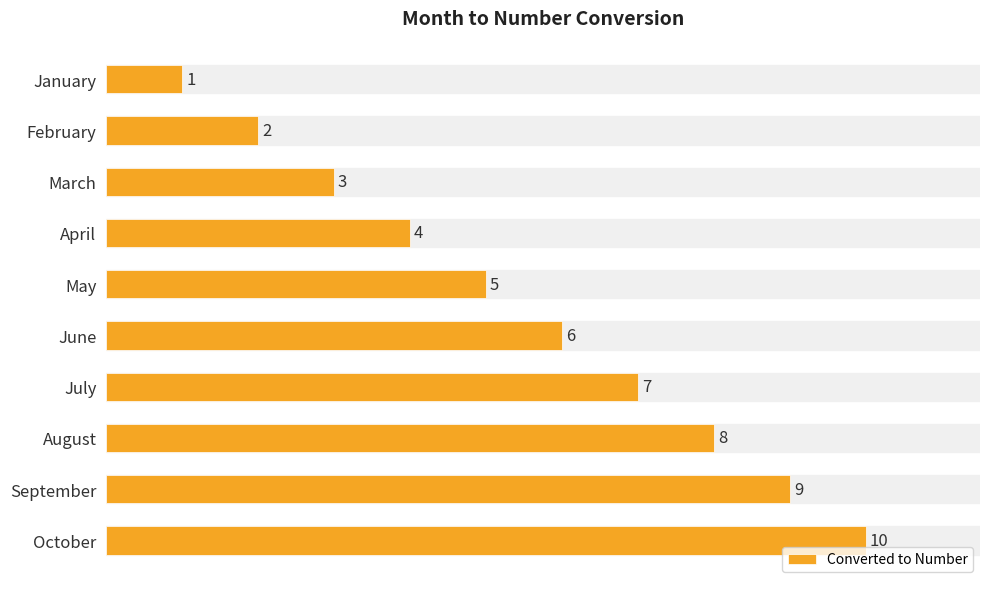

What is the sum of the values at August and October?

18